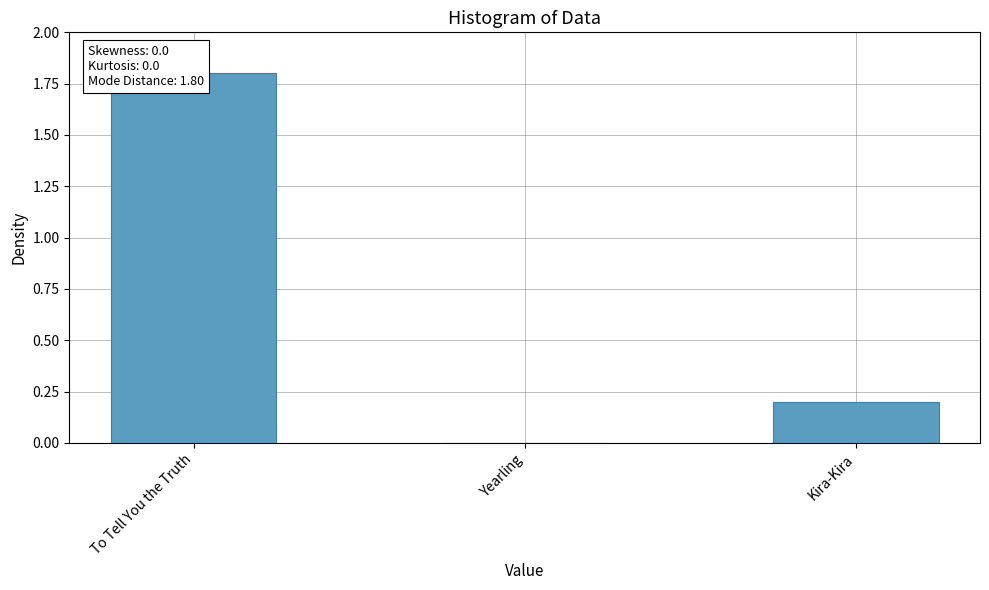

What is the difference between the maximum and minimum values?

1.8